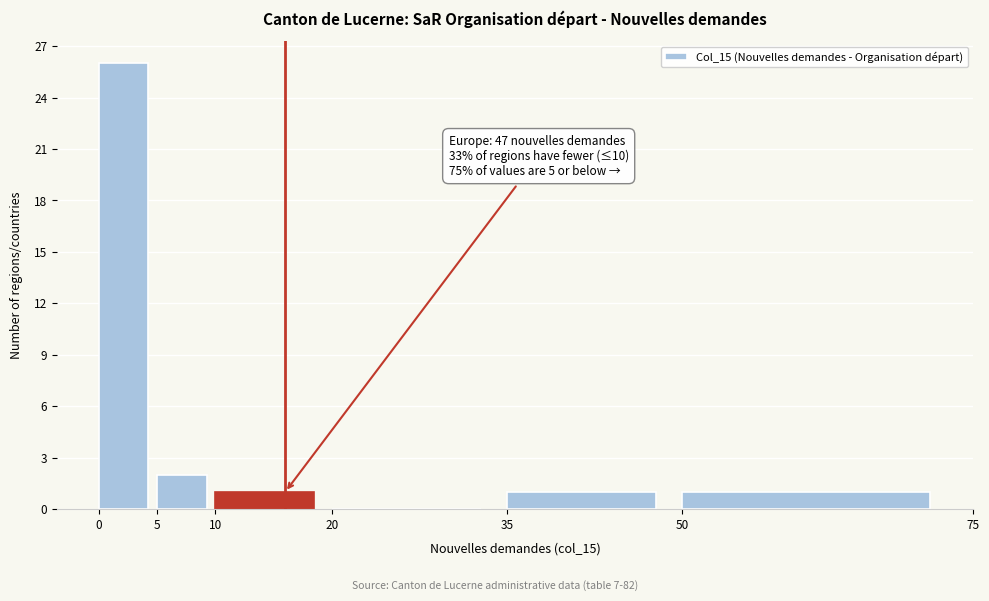

Which range on the x-axis has the tallest bar?

0 to 5